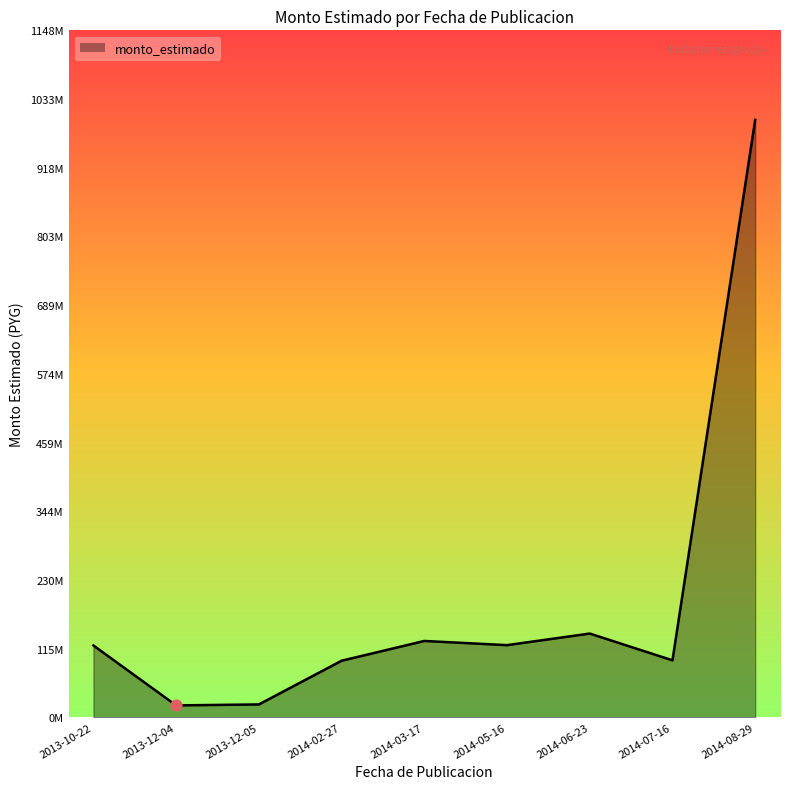

Which has a higher value, 2013-12-05 or 2014-05-16?

2014-05-16